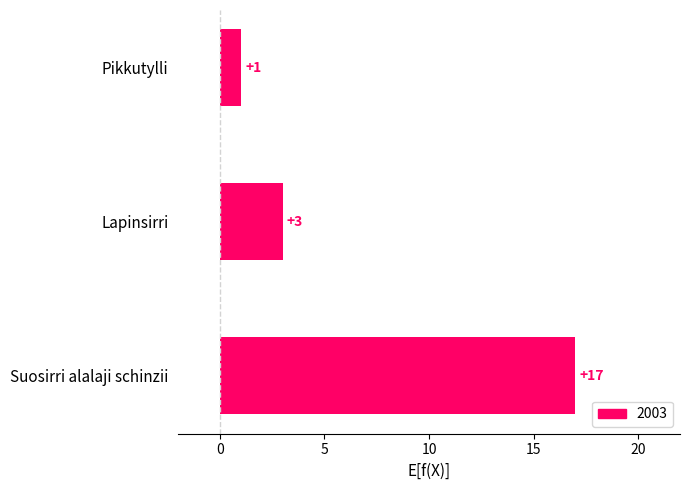

The value at Lapinsirri is 5. True or false?

False